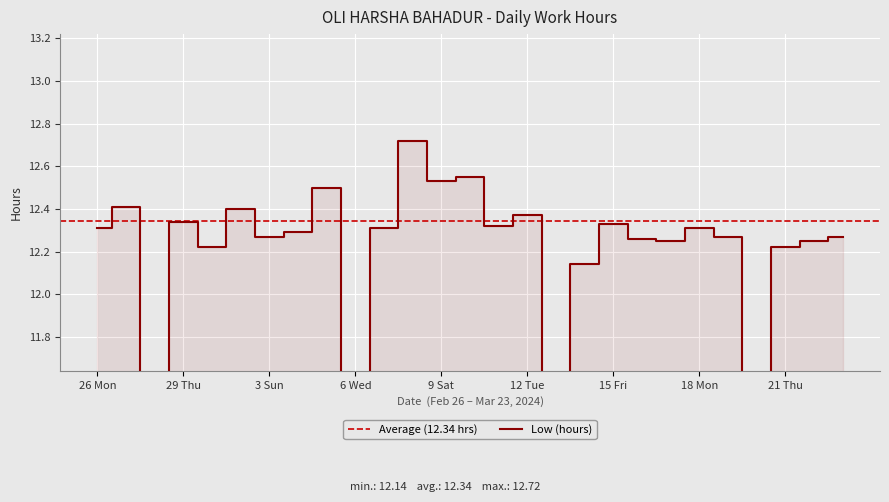

What is the maximum value shown in the chart?

12.7